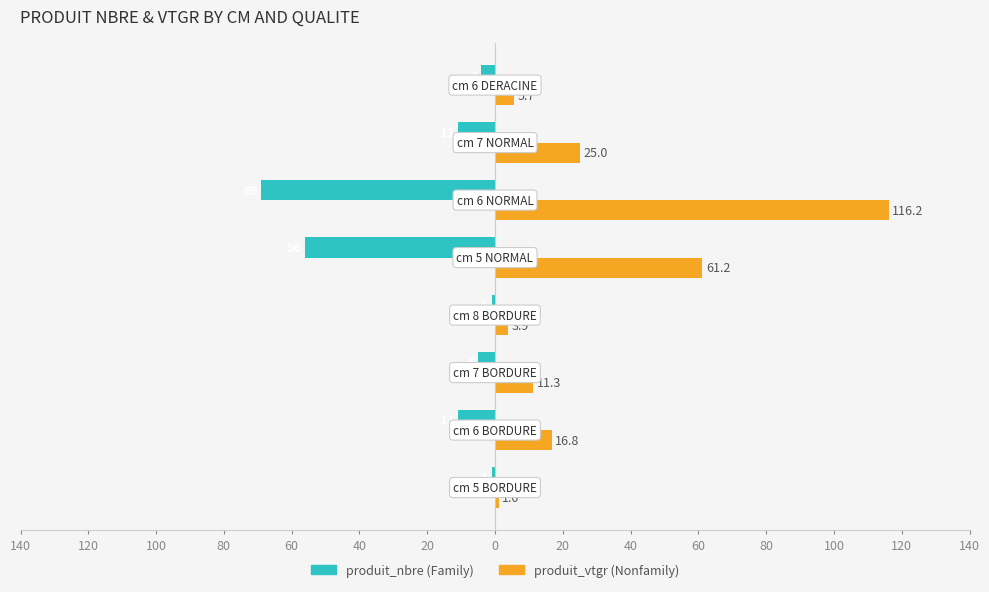

What are all the series names shown in the legend?

produit_nbre (Family), produit_vtgr (Nonfamily)